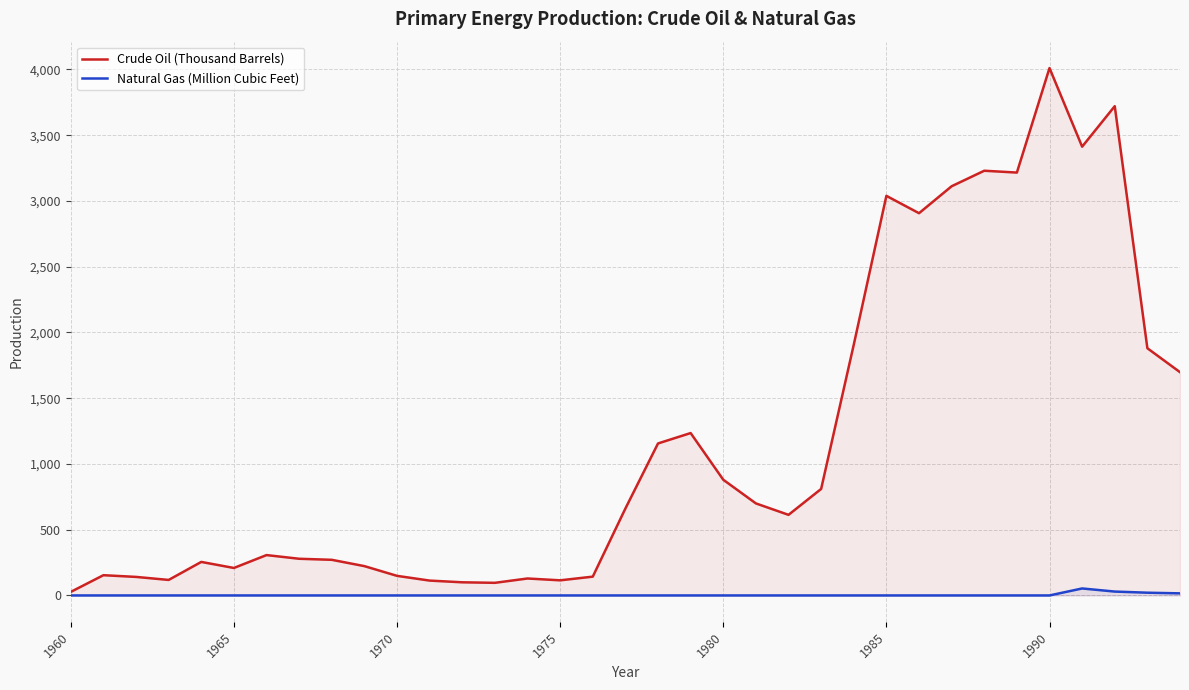

How many interior local peaks does the Crude Oil (Thousand Barrels) series have?

9